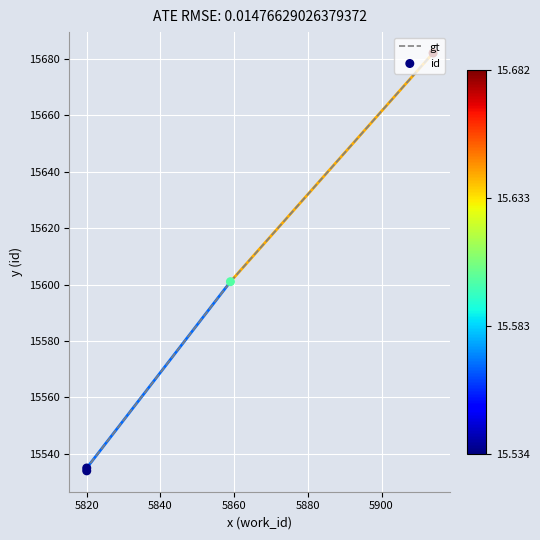

What are all the series names shown in the legend?

gt, id